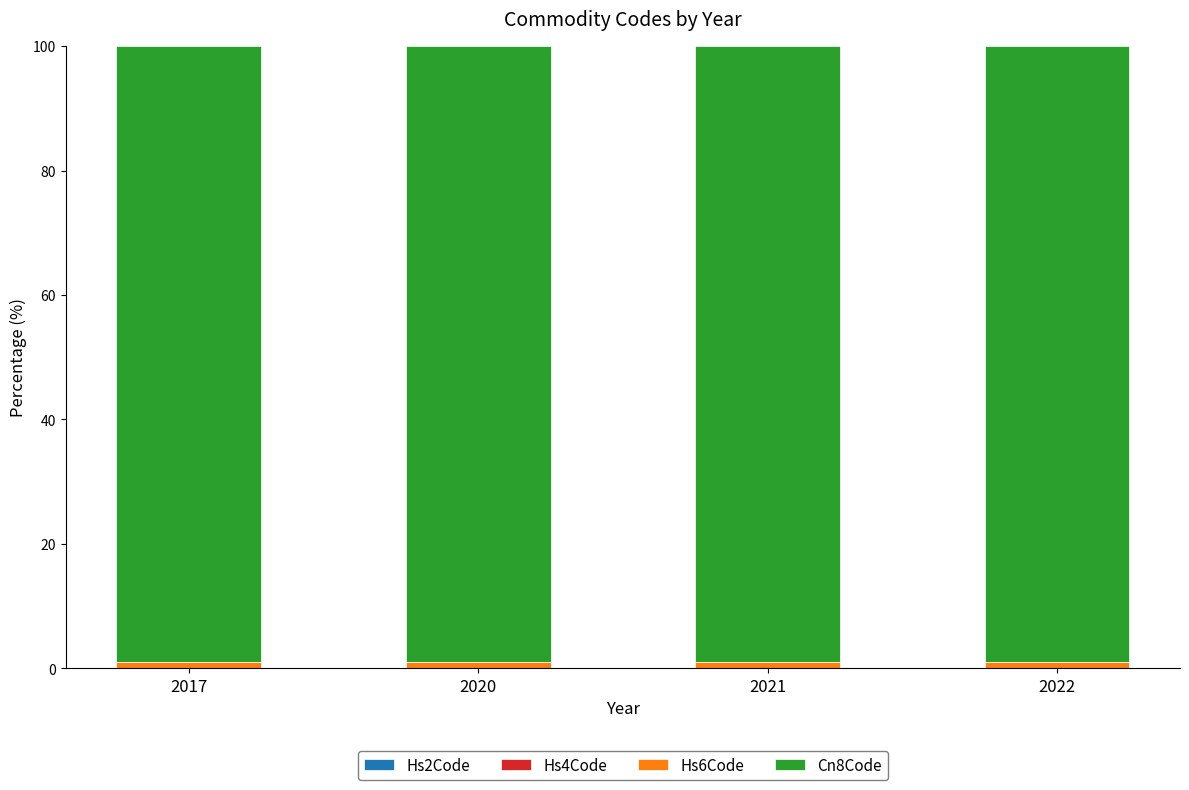

Does the chart contain stacked bars?

Yes